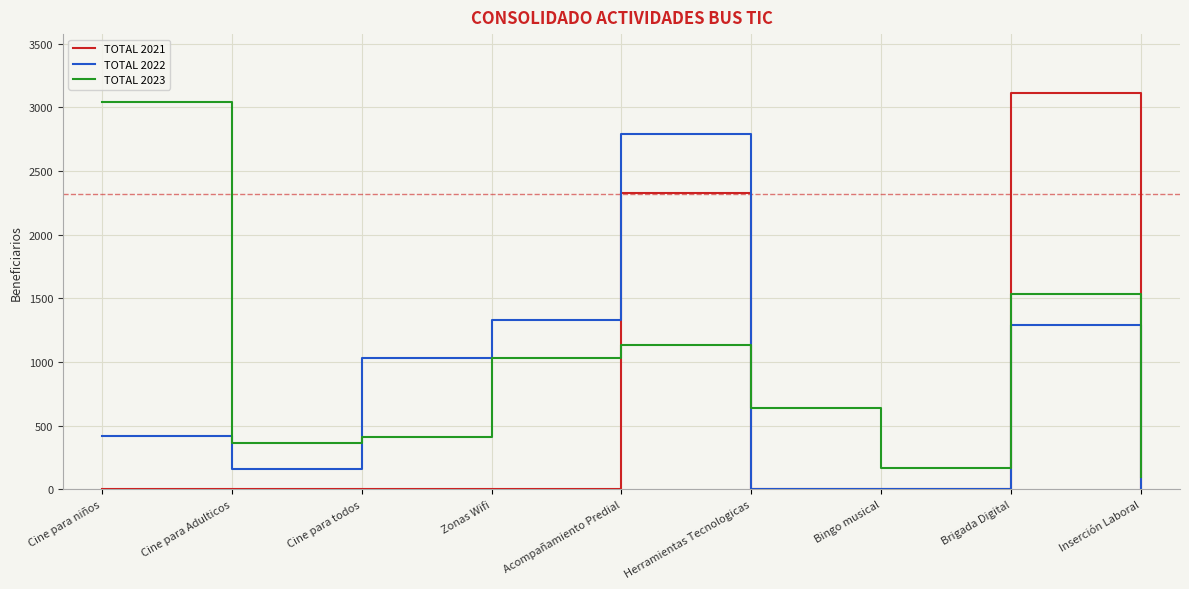

At which category is the sum across all series the highest?

Acompañamiento Predial